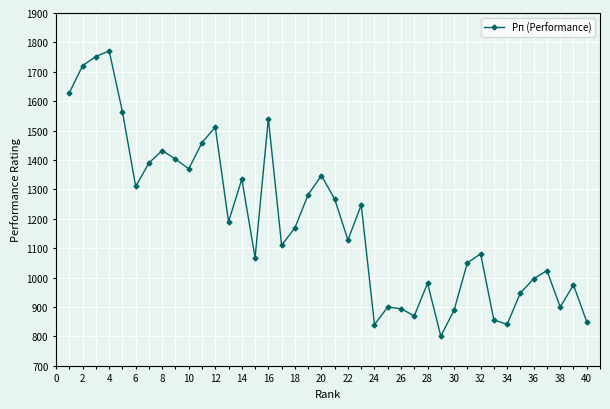

True or false: the data has more than 1 interior local peaks.

True